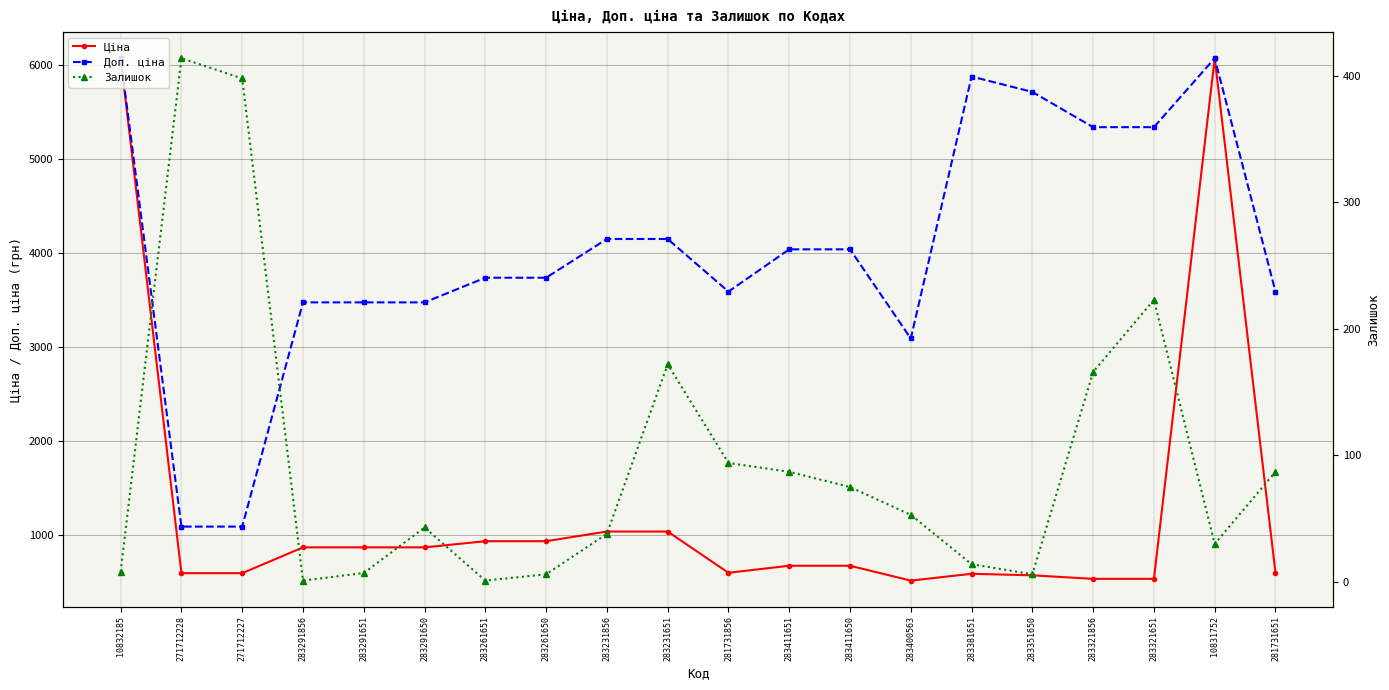

The value of Залишок at 283291856 is 1.8. True or false?

False